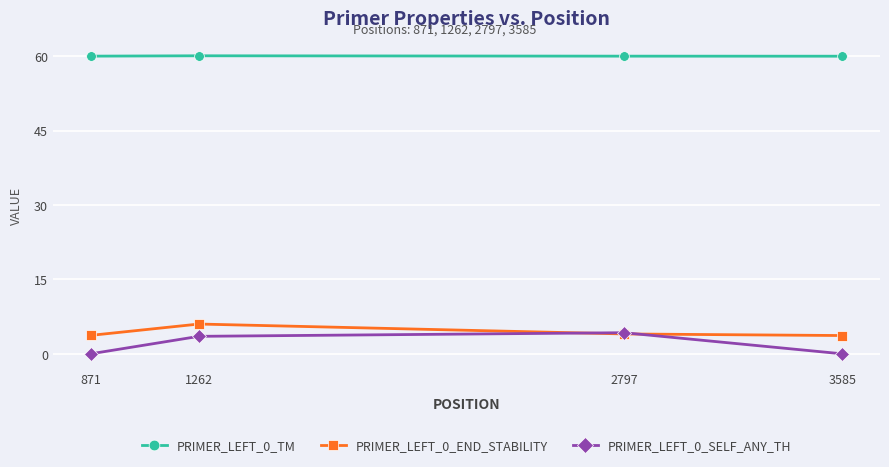

True or false: PRIMER_LEFT_0_END_STABILITY has a value of 3.7 at 3585.

True